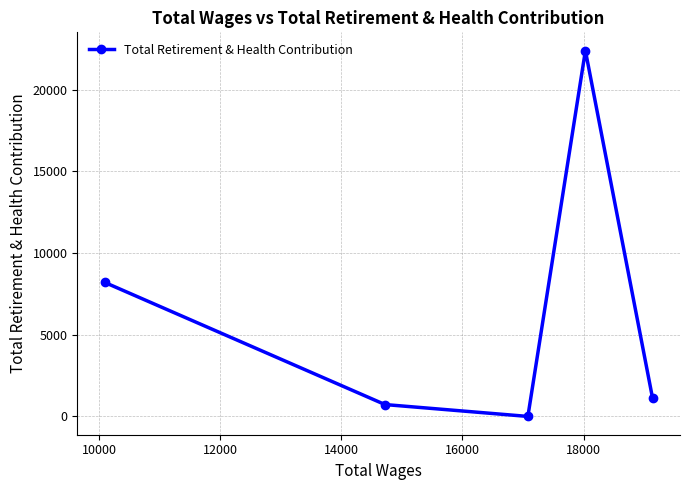

What is the difference between the maximum and minimum values?

22391